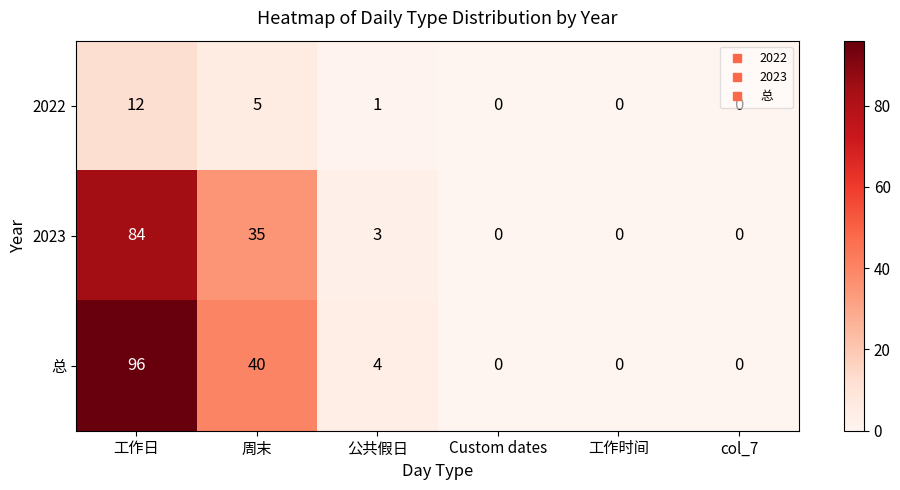

How many values in the 2022 series are below 1?

3